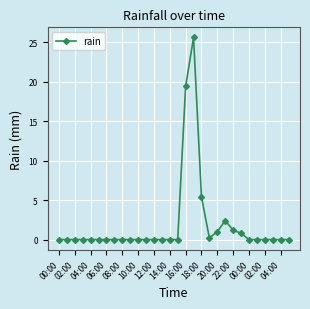

What is the value of the 21st point from the left?

1.0